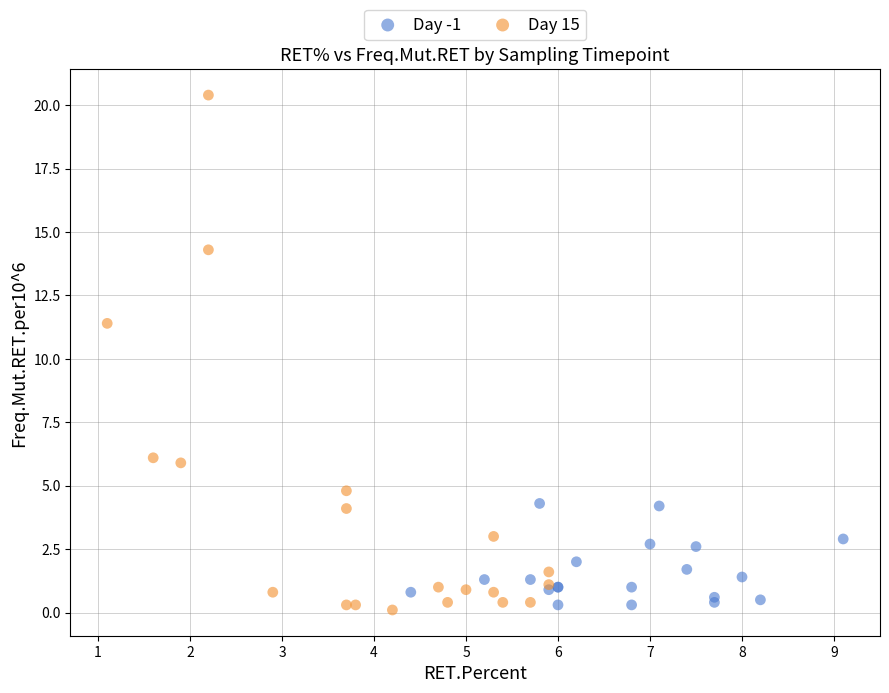

Which series has the largest Y range (max minus min)?

Day 15